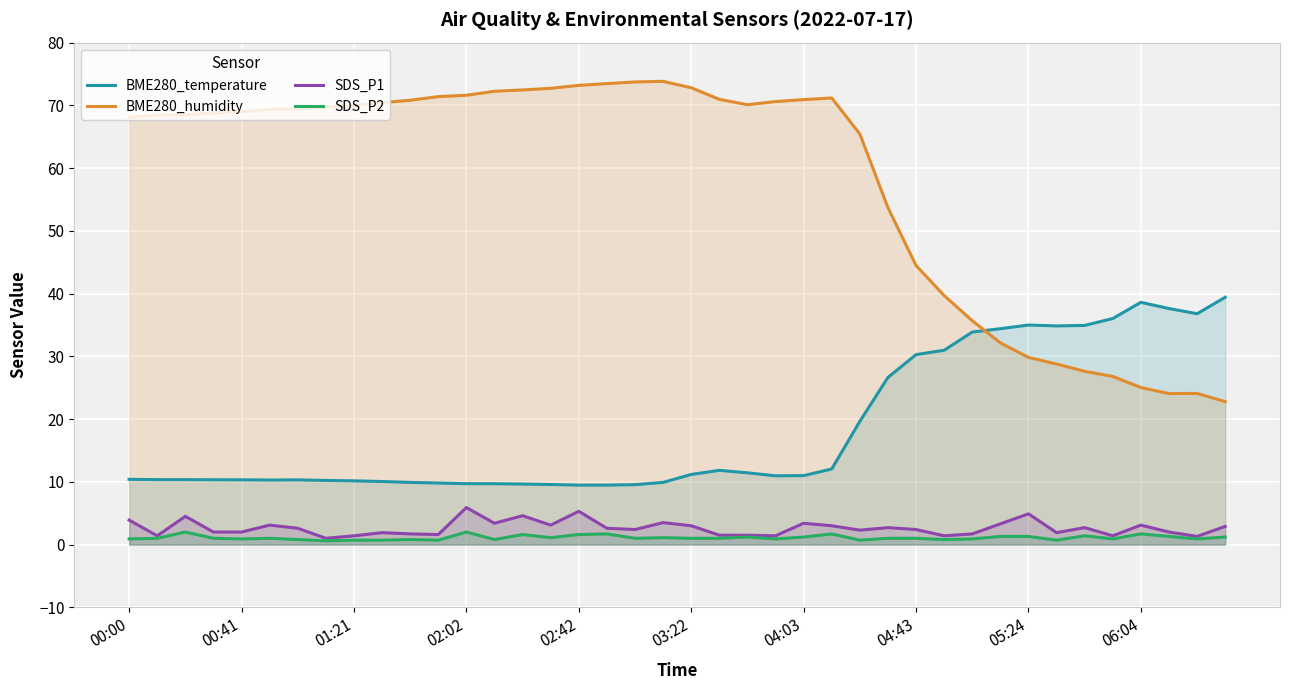

True or false: BME280_temperature and SDS_P1 intersect in this chart.

False